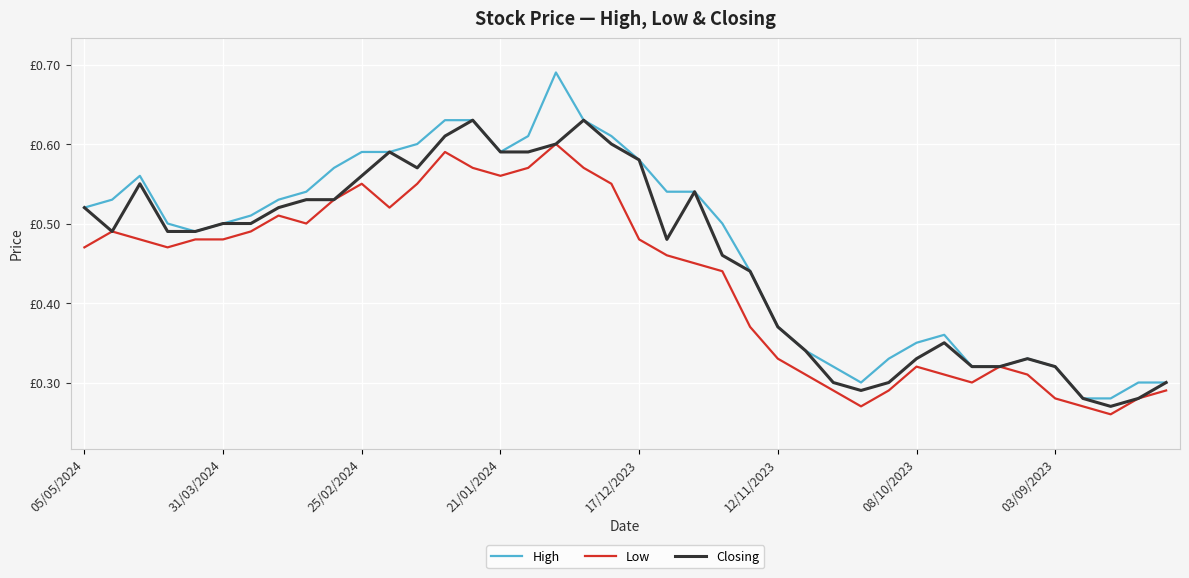

Does the chart have visible grid lines?

Yes